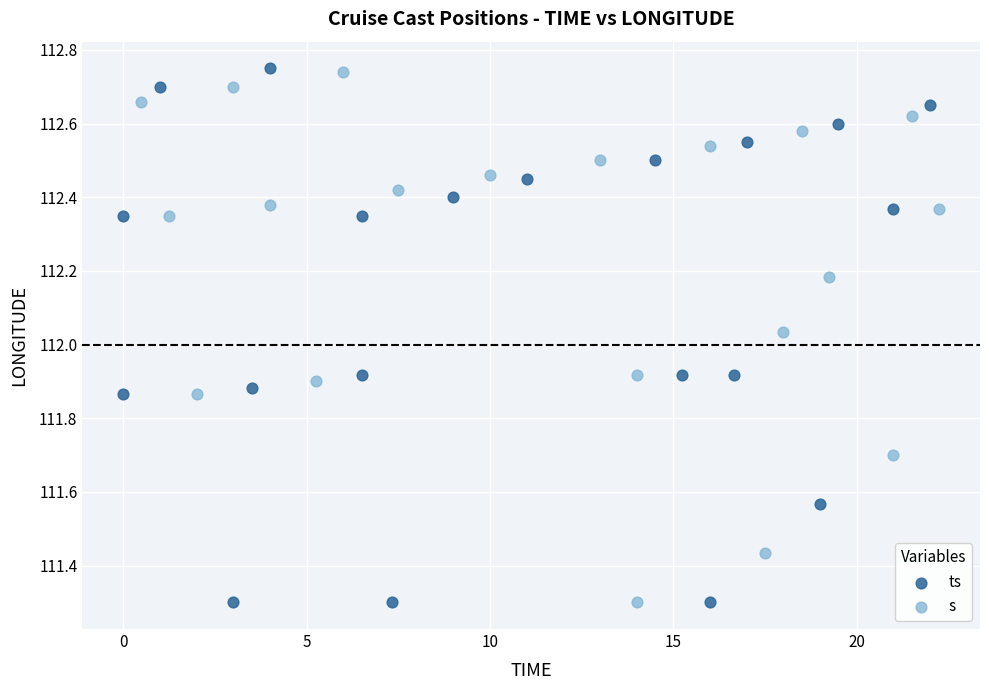

Which series has the widest spread of Y values?

ts